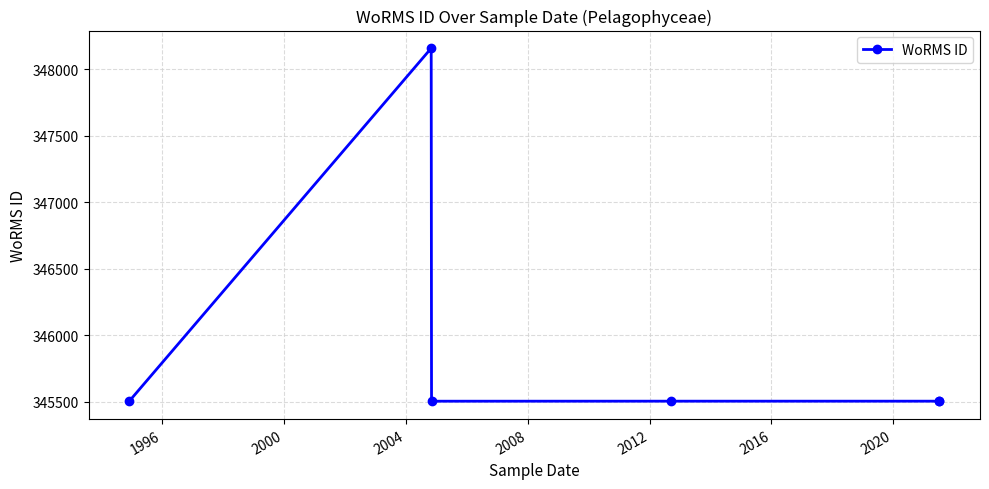

What is the smallest value displayed?

345502.0